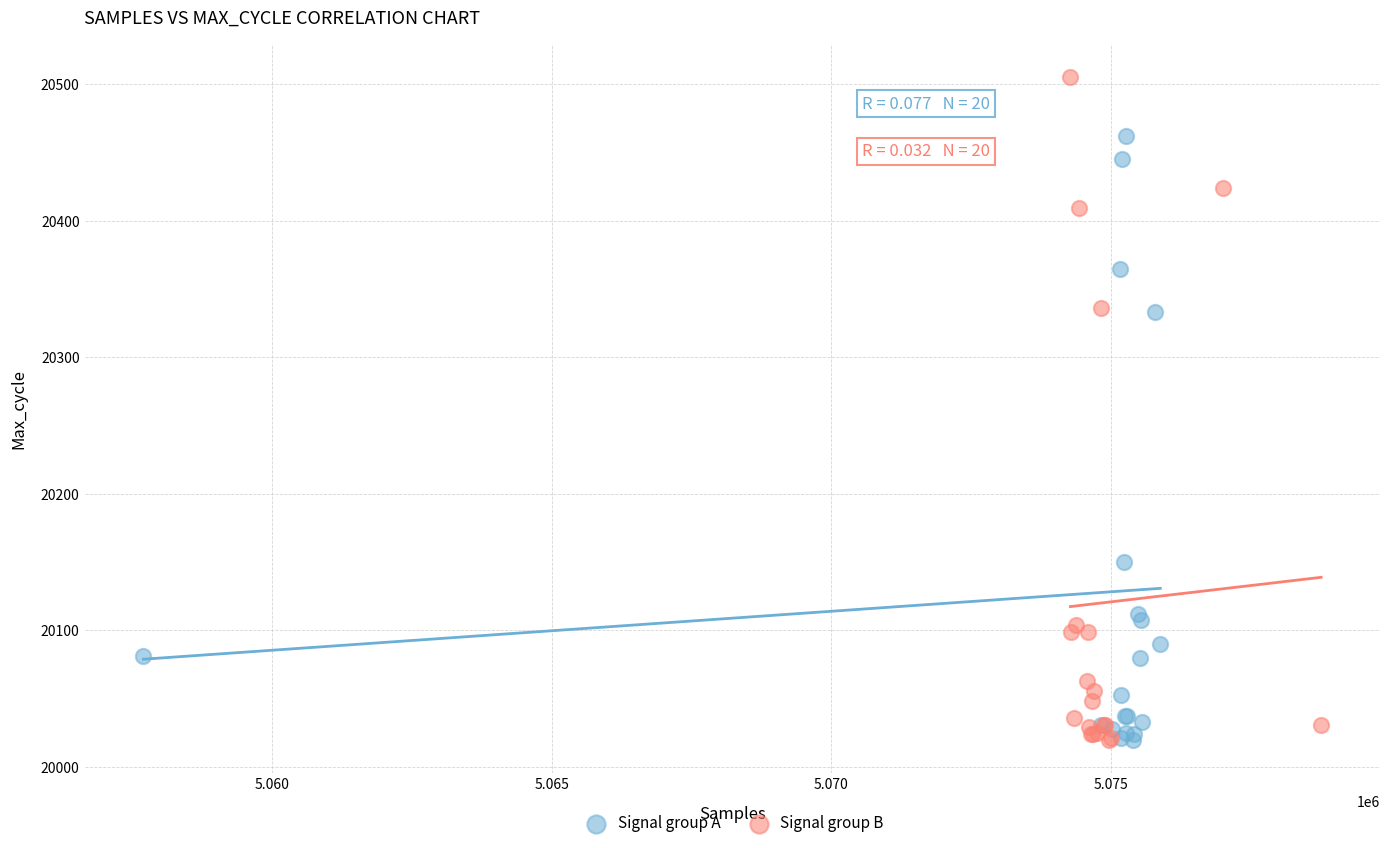

Which series has the widest spread of Y values?

Signal group B